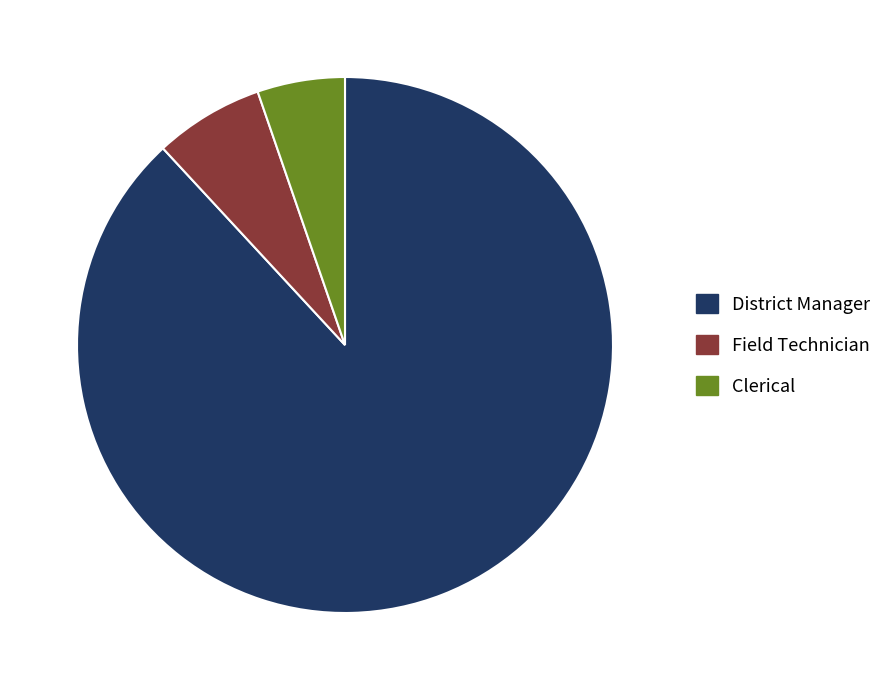

Do Clerical and District Manager together represent more than half of the pie?

Yes